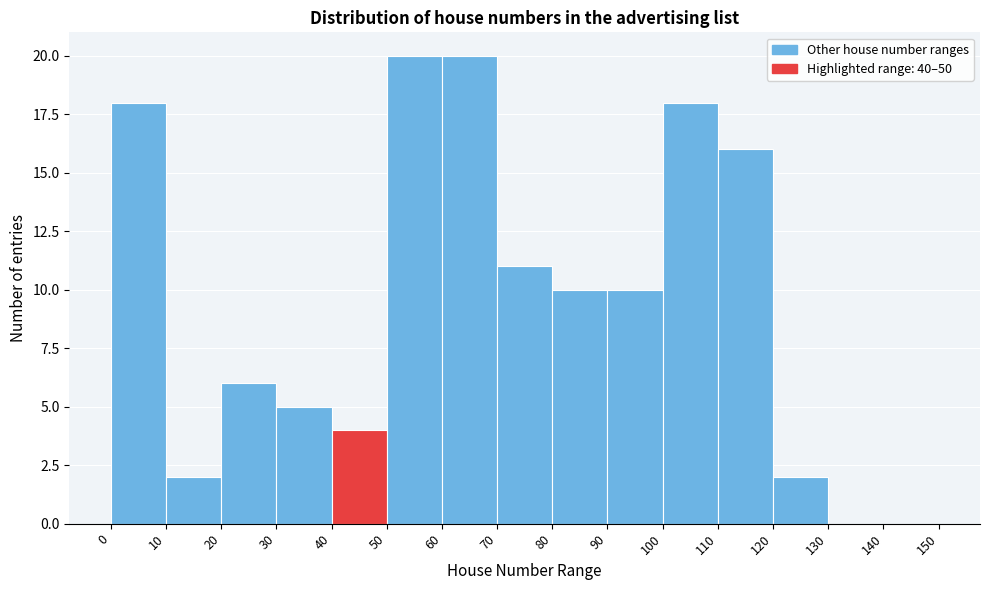

Reading left to right, list every bar in this chart as the range it spans on the x-axis followed by its height. The values are not printed on the chart, so give them approximately, as read against the axis.

0 to 10: 18
10 to 20: 2
20 to 30: 6
30 to 40: 5
40 to 50: 4
50 to 60: 20
60 to 70: 20
70 to 80: 11
80 to 90: 10
90 to 100: 10
100 to 110: 18
110 to 120: 16
120 to 130: 2
130 to 140: 0
140 to 150: 0